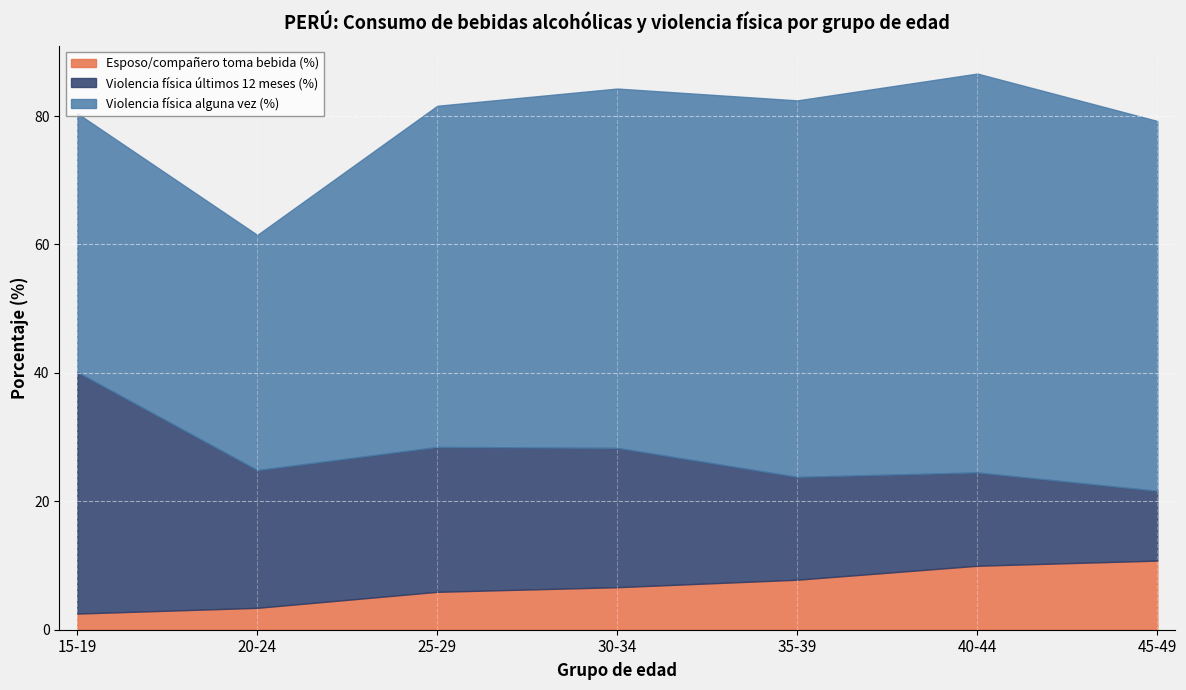

What is the difference between the Violencia física últimos 12 meses (%) values at 35-39 and 20-24?

5.4